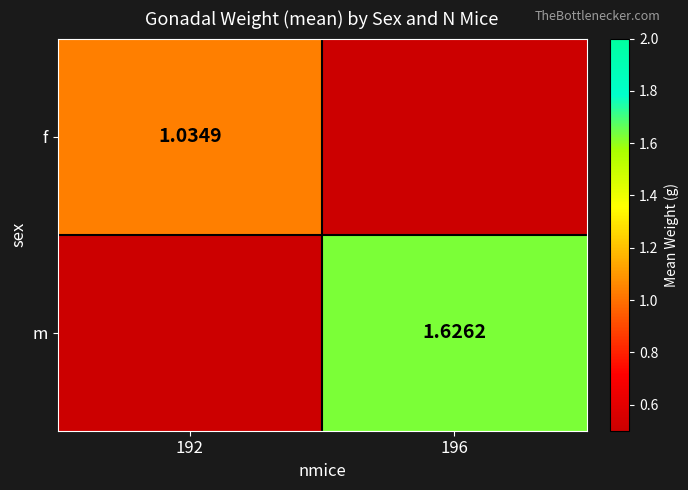

Rank the series by their average value, from highest to lowest.

f, m